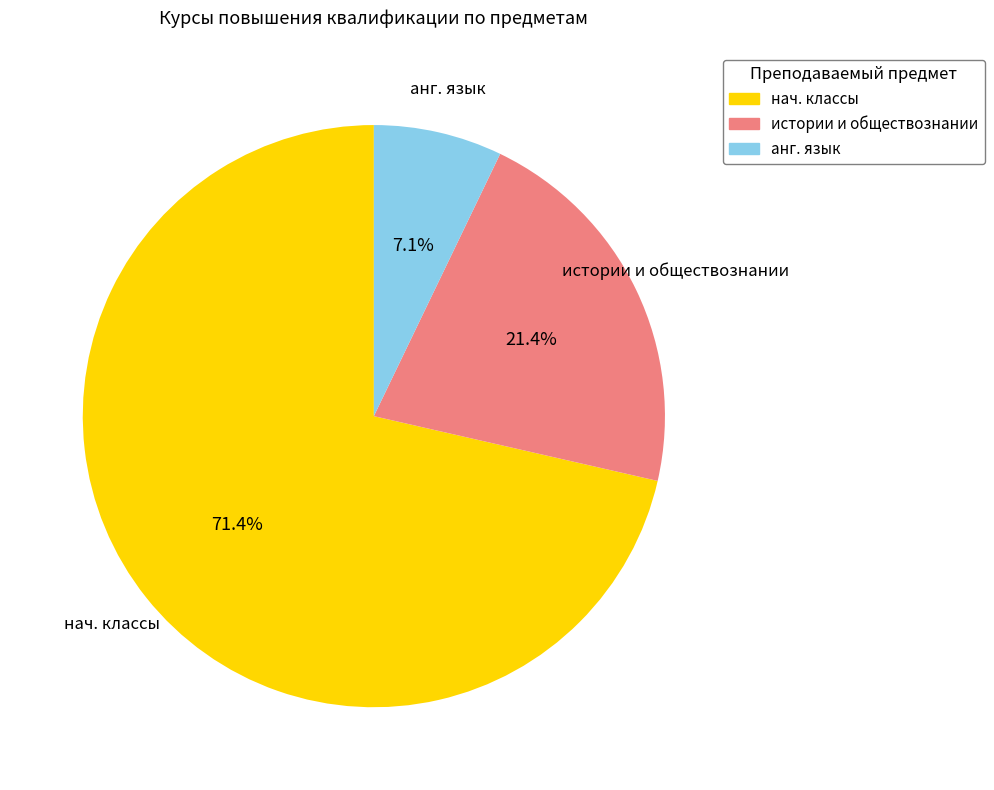

Which category has the smallest portion of the pie?

анг. язык